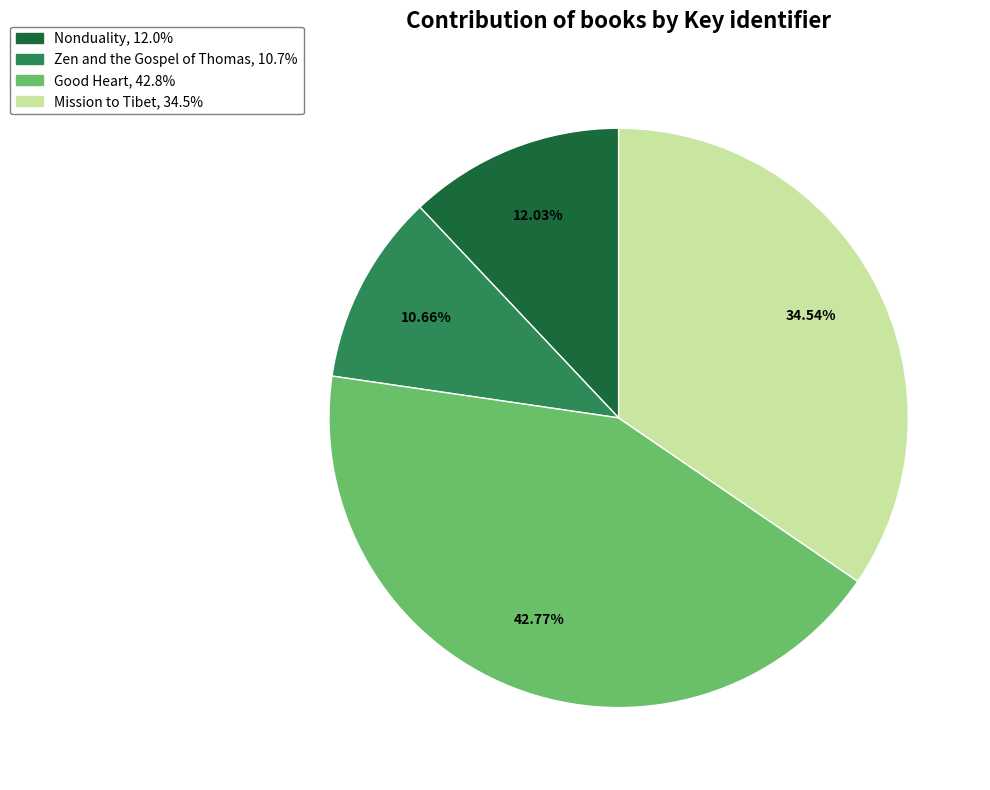

How many segments does this pie chart have?

4